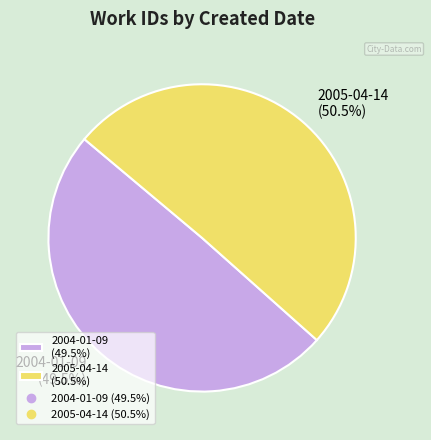

What is the ratio of the value at 2005-04-14 to the value at 2004-01-09?

1.0